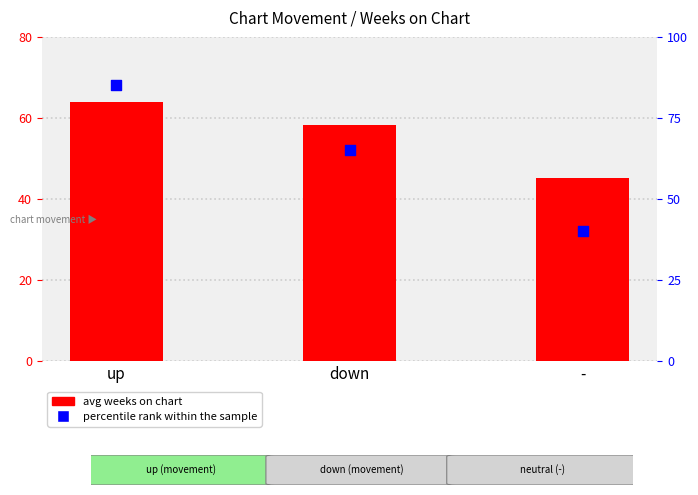

Which series reaches the maximum Y coordinate?

percentile rank within the sample